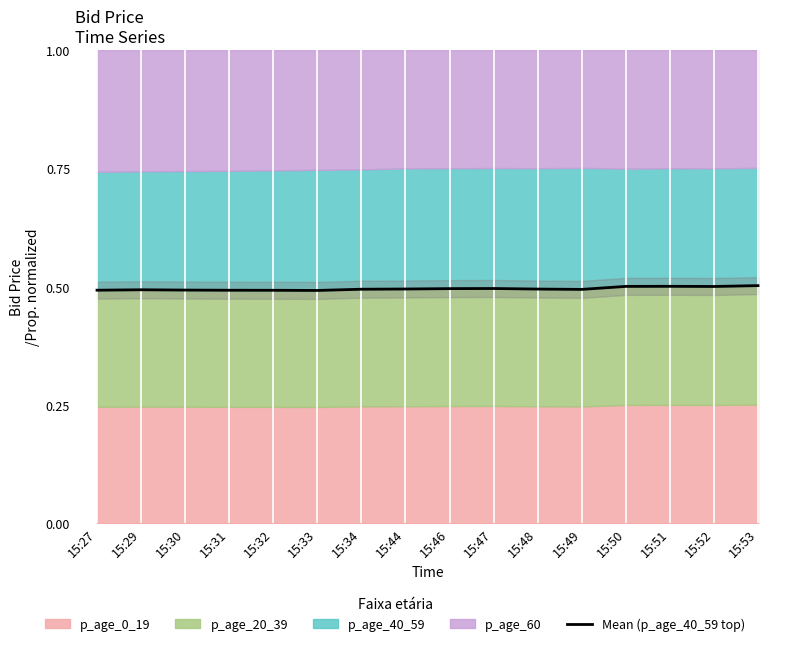

Rank the categories by value from highest to lowest.

15:53, 15:51, 15:50, 15:52, 15:47, 15:46, 15:44, 15:48, 15:34, 15:49, 15:29, 15:30, 15:27, 15:31, 15:32, 15:33